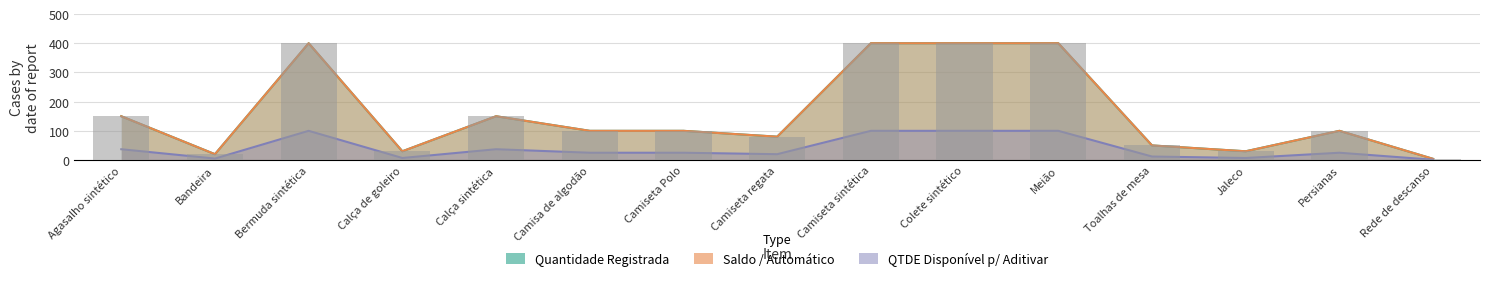

Are the bars horizontal?

No